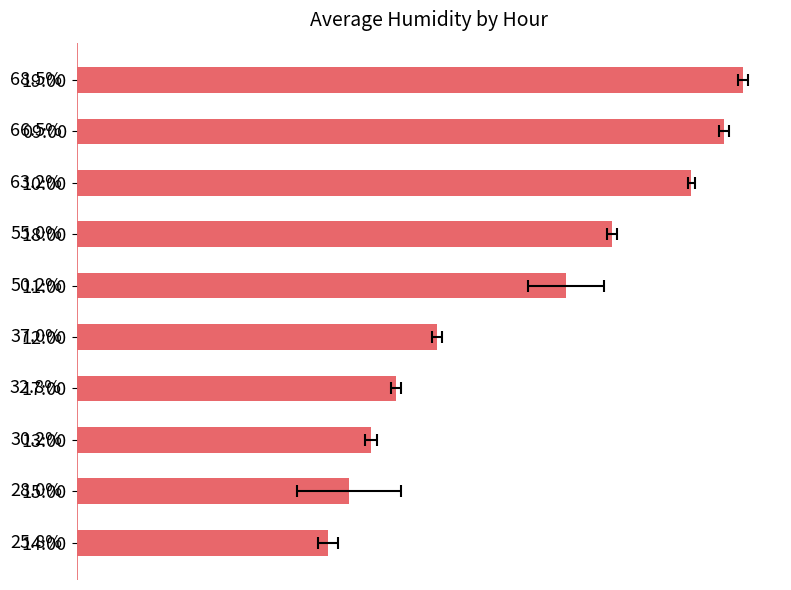

The value at 30 is 76.6. True or false?

False